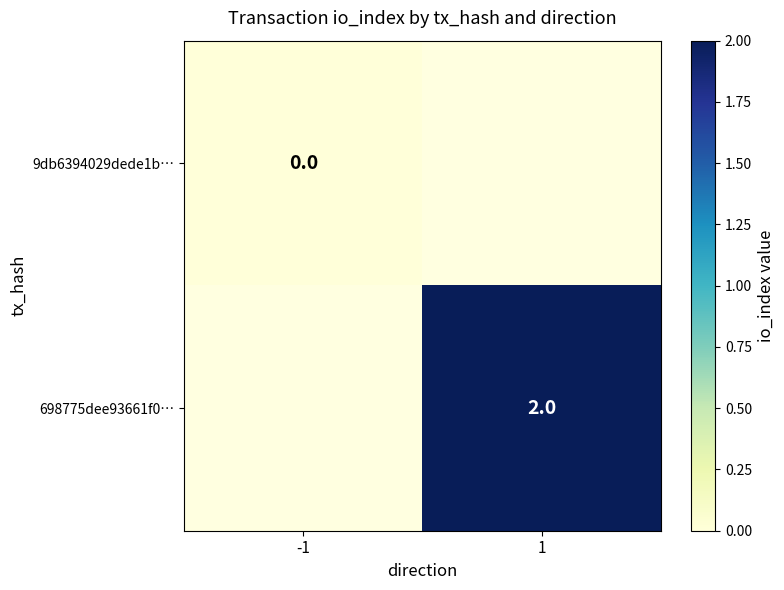

True or false: 698775dee93661f0… has a value of 1 at 1.

False